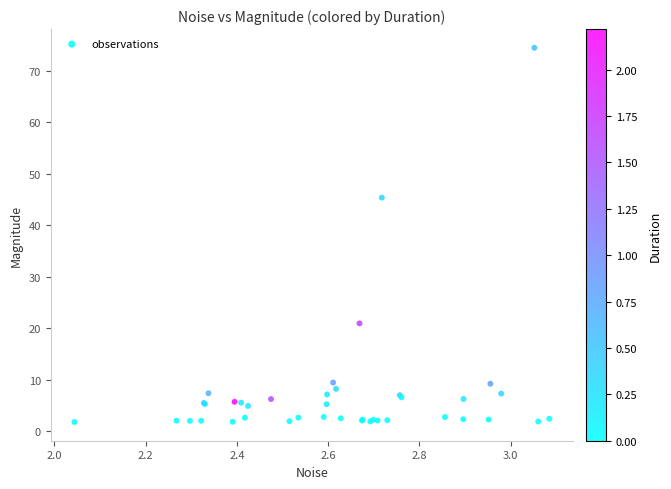

What Y value in the scatter plot is closest to 38?

45.4